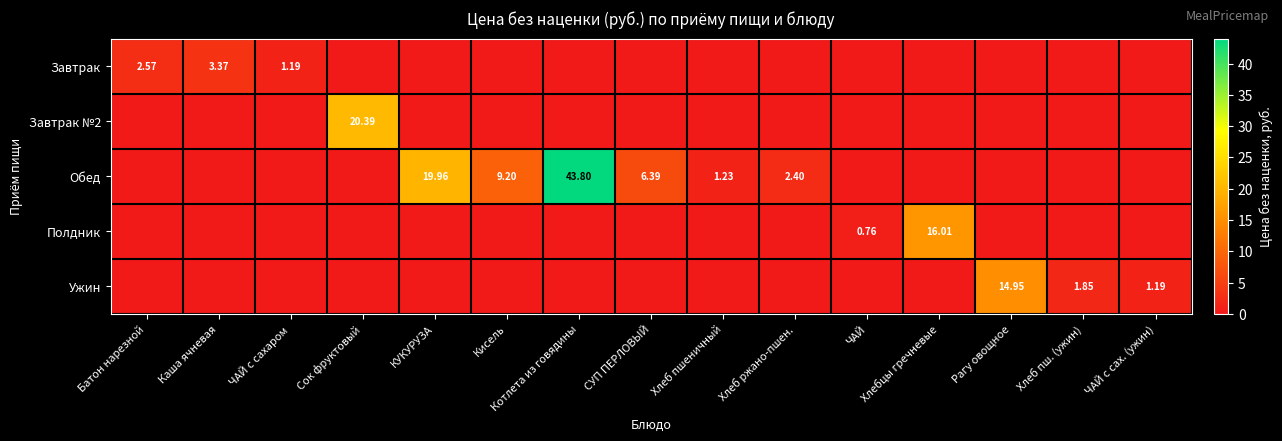

Rank the categories by Завтрак №2 value from lowest to highest.

Батон нарезной, Каша ячневая, ЧАЙ с сахаром, КУКУРУЗА, Кисель, Котлета из говядины, СУП ПЕРЛОВЫЙ, Хлеб пшеничный, Хлеб ржано-пшен., ЧАЙ, Хлебцы гречневые, Рагу овощное, Хлеб пш. (ужин), ЧАЙ с сах. (ужин), Сок фруктовый